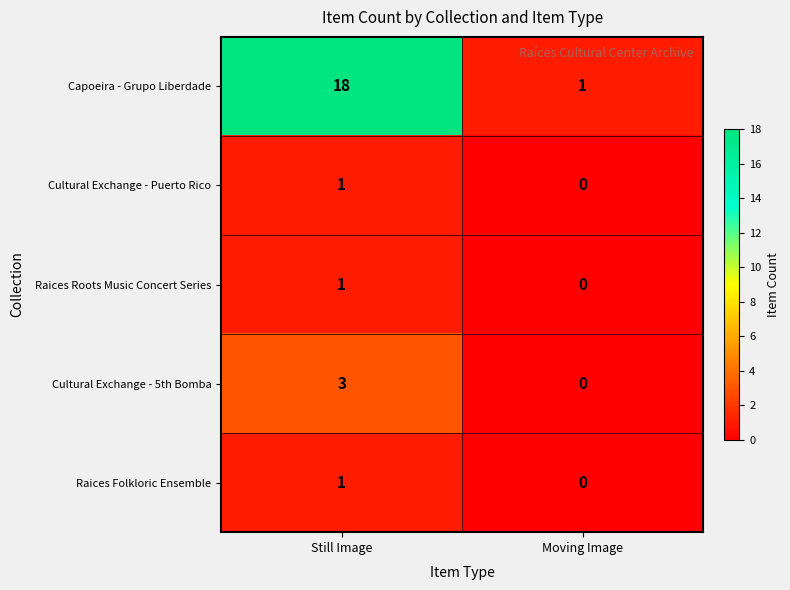

Which category has the lowest value across all series?

Moving Image